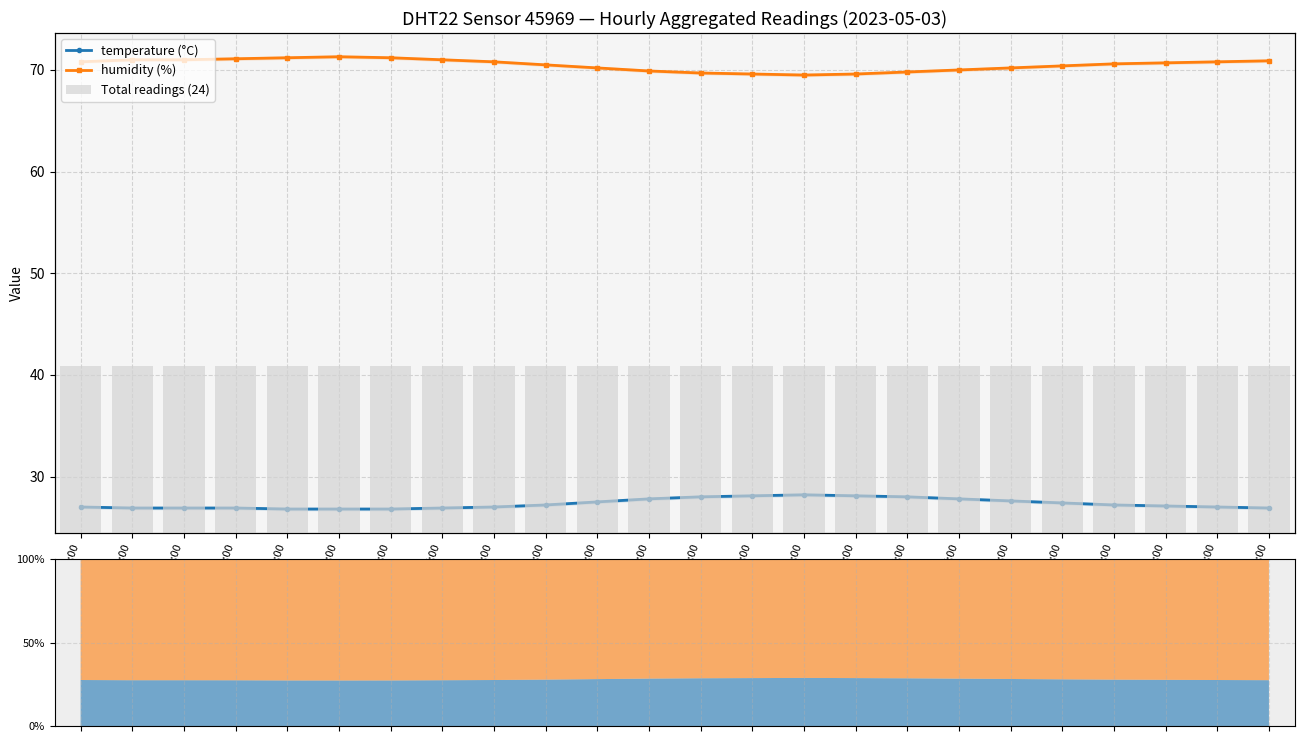

What value does the humidity (%) series have at 13:00?

69.6